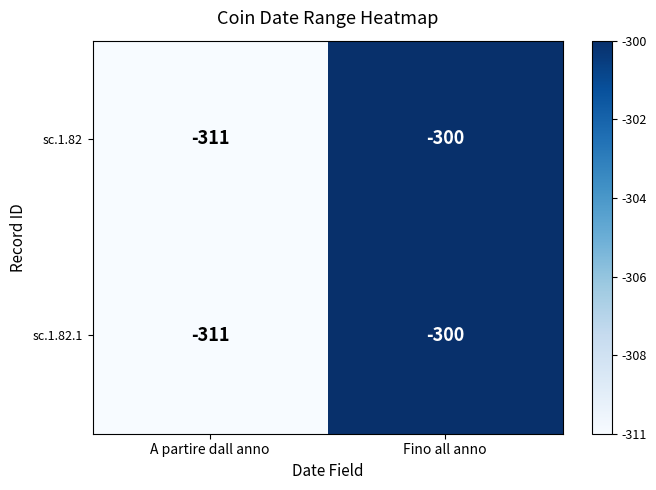

Reading left to right, extract all data points from this chart.

sc.1.82: A partire dall anno=-311	Fino all anno=-300
sc.1.82.1: A partire dall anno=-311	Fino all anno=-300